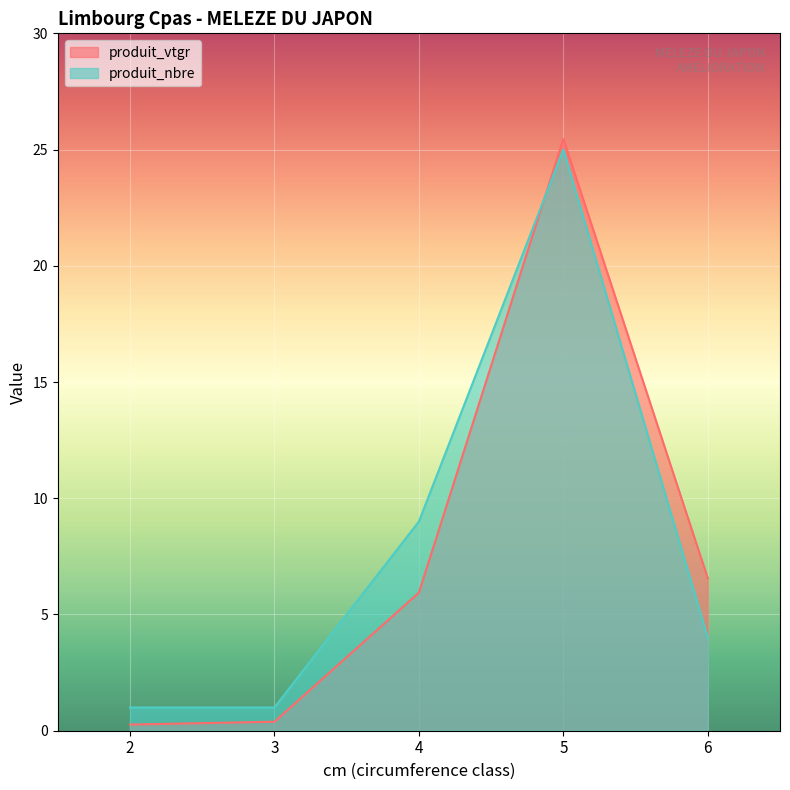

Reading left to right, list all the values displayed in this chart.

produit_vtgr: 2=0.3	3=0.4	4=5.9	5=25.5	6=6.6
produit_nbre: 2=1.0	3=1.0	4=9.0	5=25.0	6=4.0